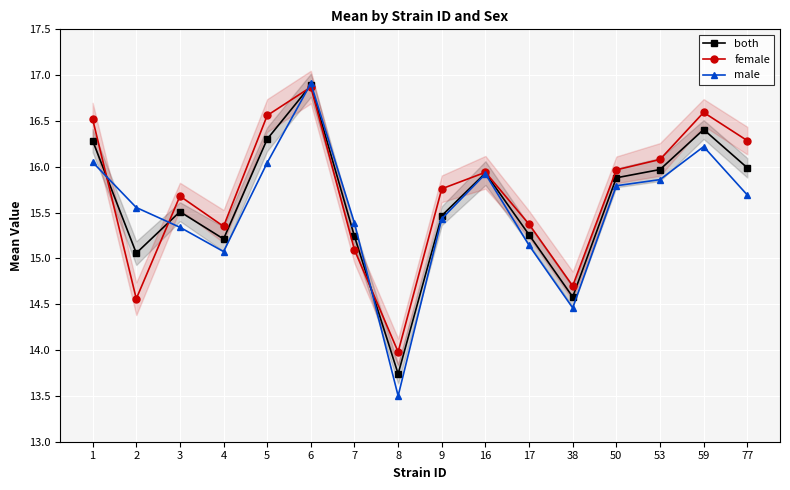

How many categories are shown in the chart?

16